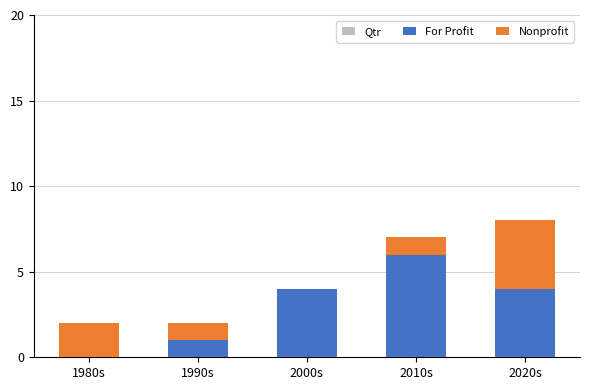

What position from the right is 2010s?

2